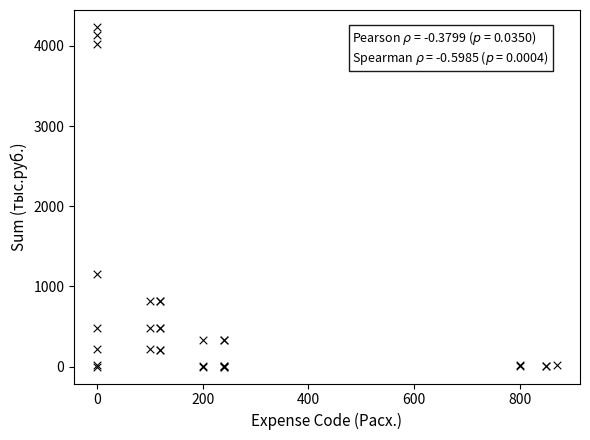

What Y value in the scatter plot is closest to 2118?

1152.1